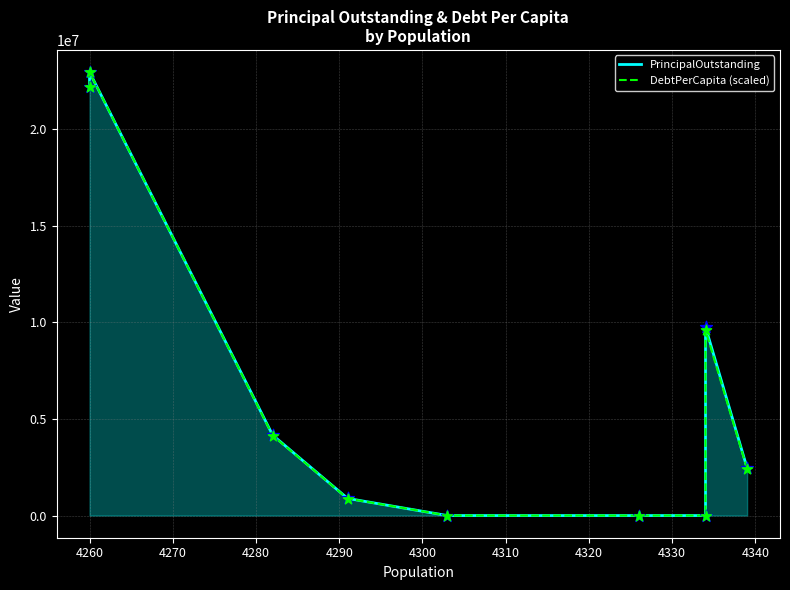

Which series reaches the minimum Y coordinate?

PrincipalOutstanding